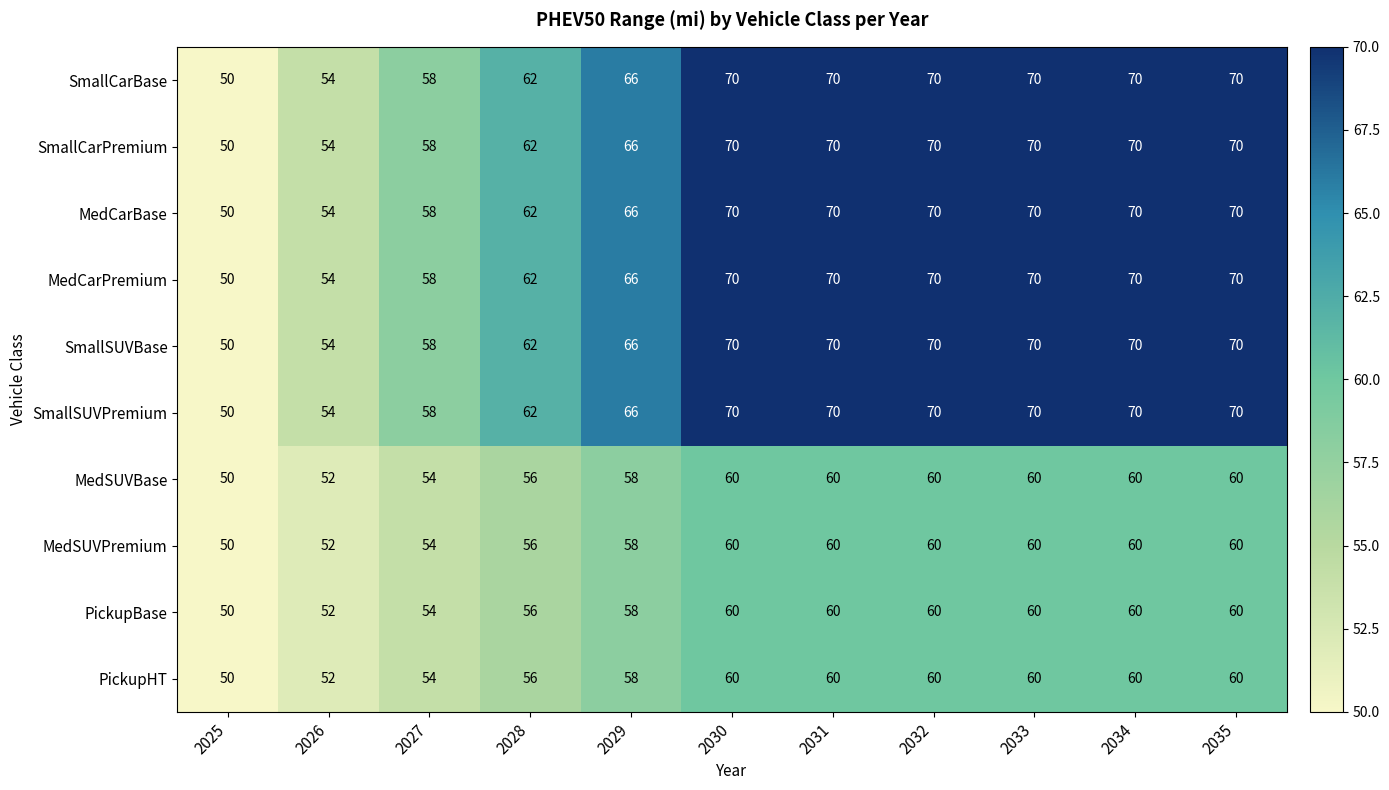

True or false: SmallCarBase has a value of 70 at 2035.

True